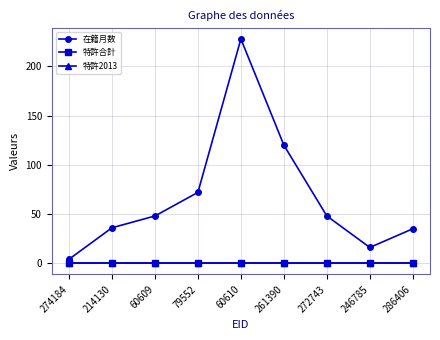

Is this an area chart (filled region under the line)?

No